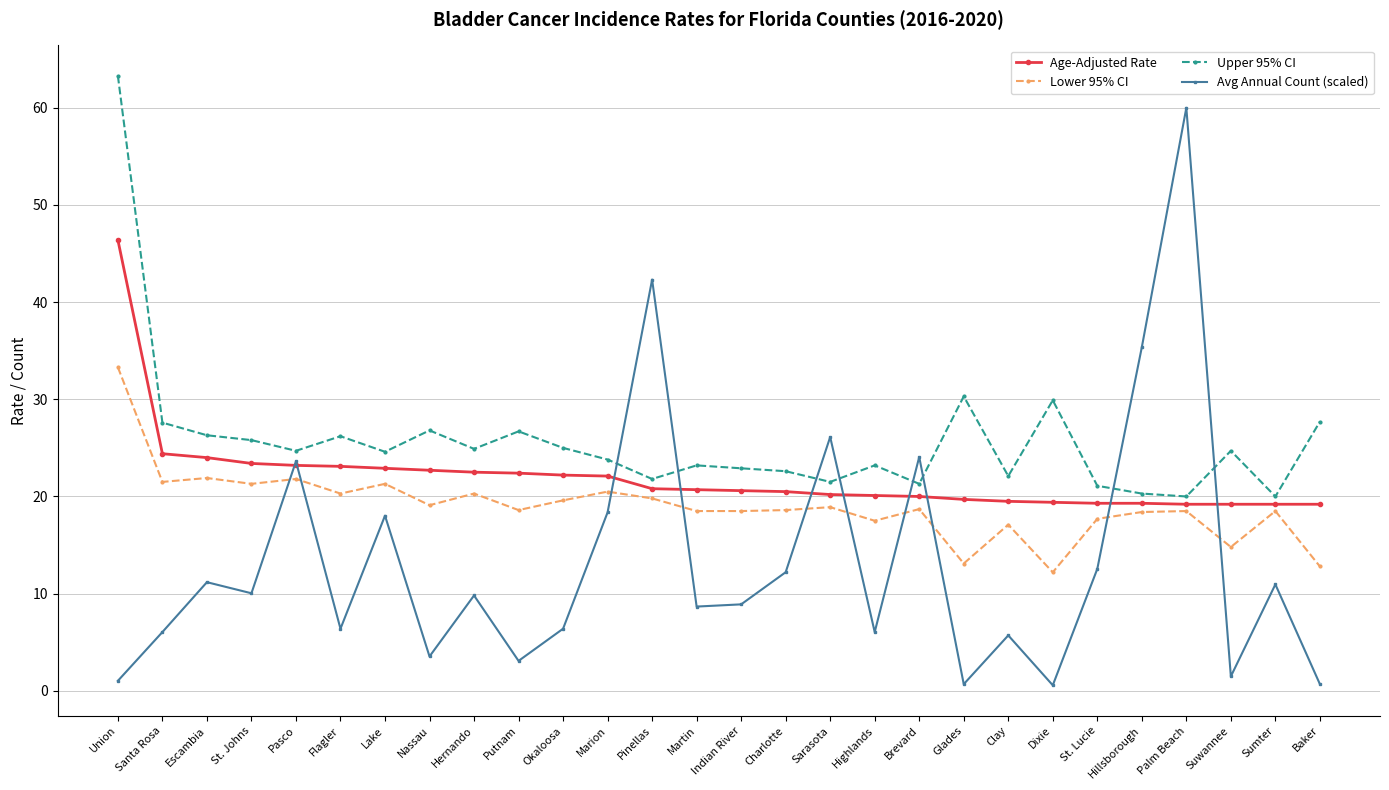

What is the minimum value for Upper 95% CI?

20.0